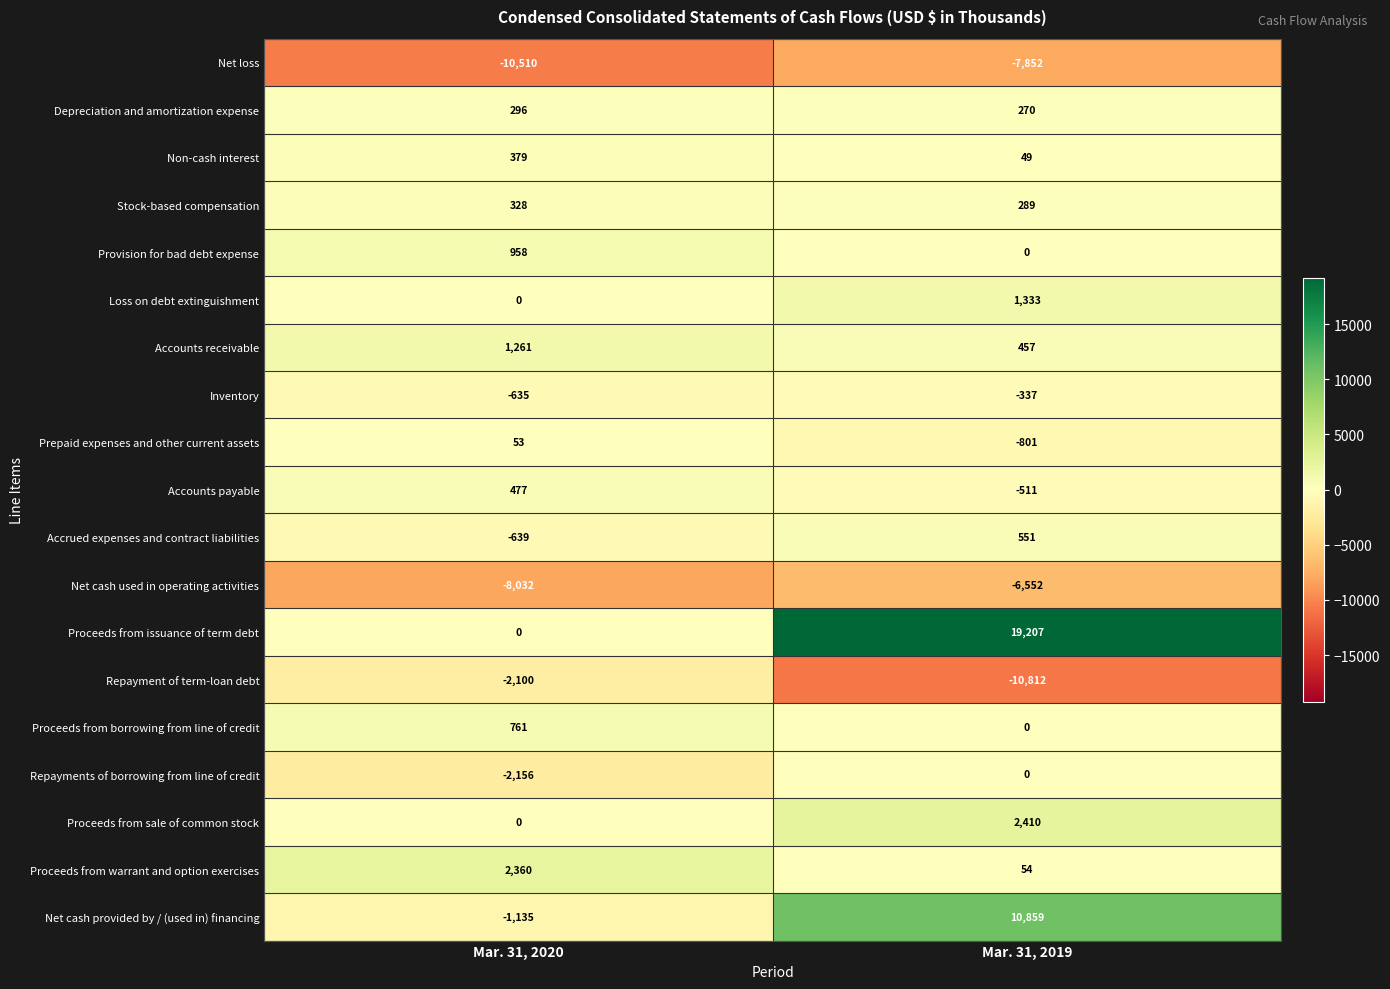

What is the greatest value displayed?

19207